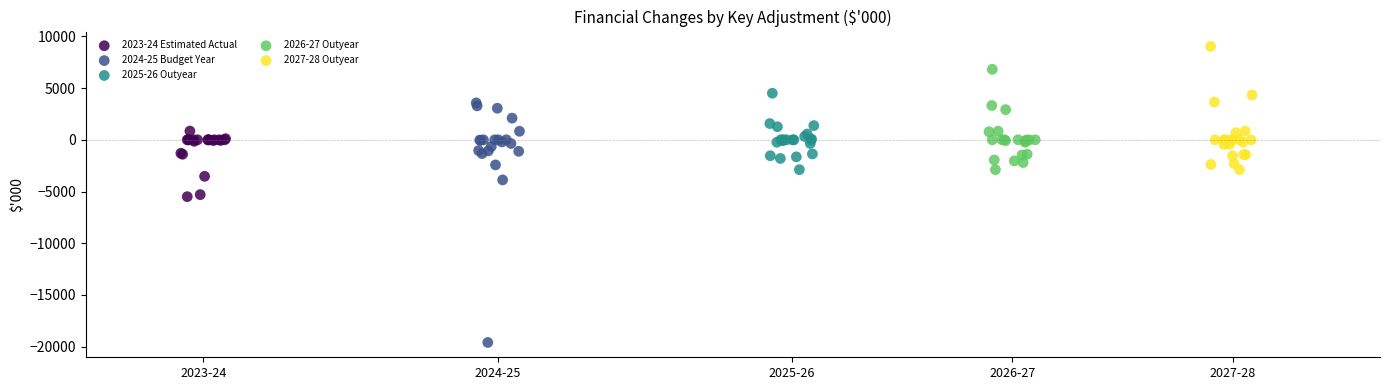

Which series reaches the minimum Y coordinate?

2024-25 Budget Year